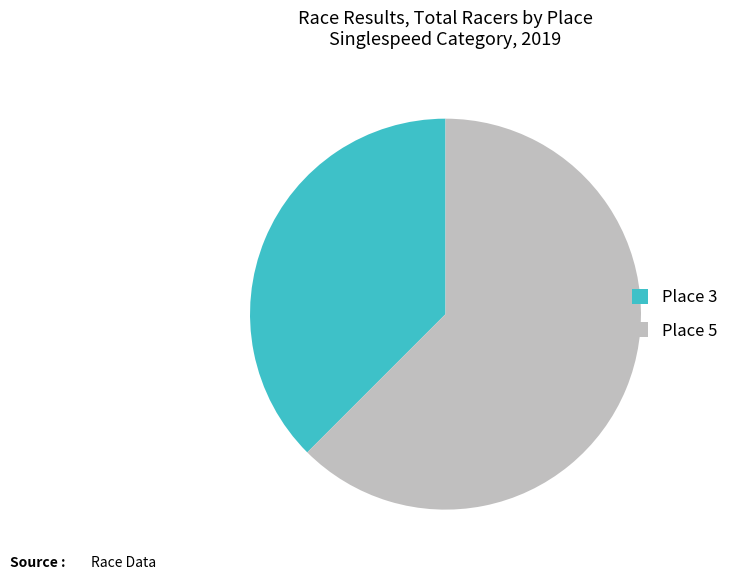

Between Place 3 and Place 5, which is larger?

Place 5